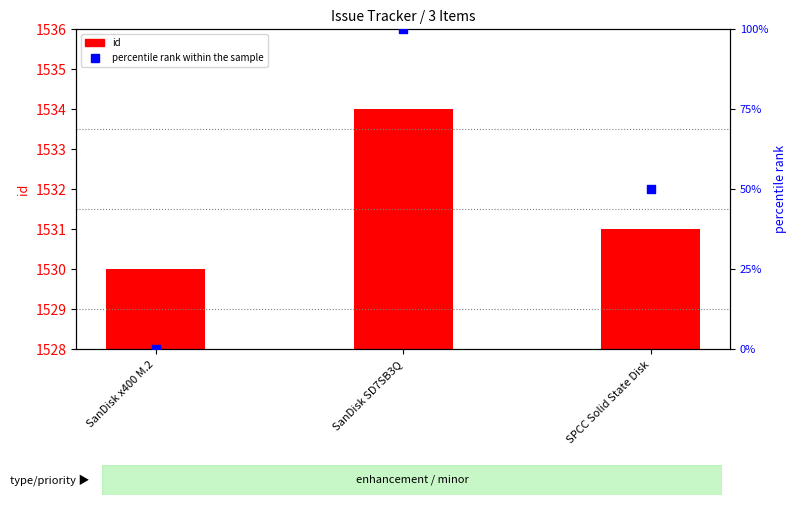

What are all the series names shown in the legend?

id, percentile rank within the sample